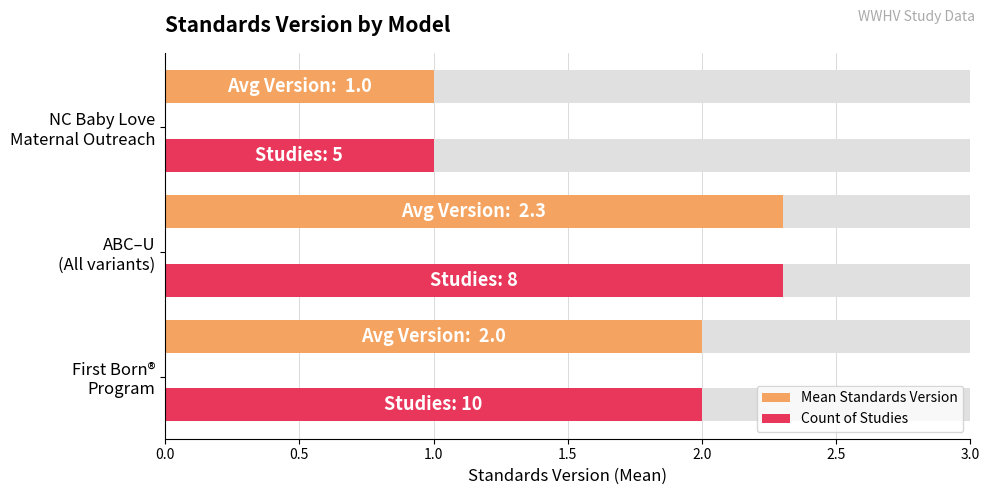

What is the value of the Count of Studies bar at the 1st from the left?

2.0